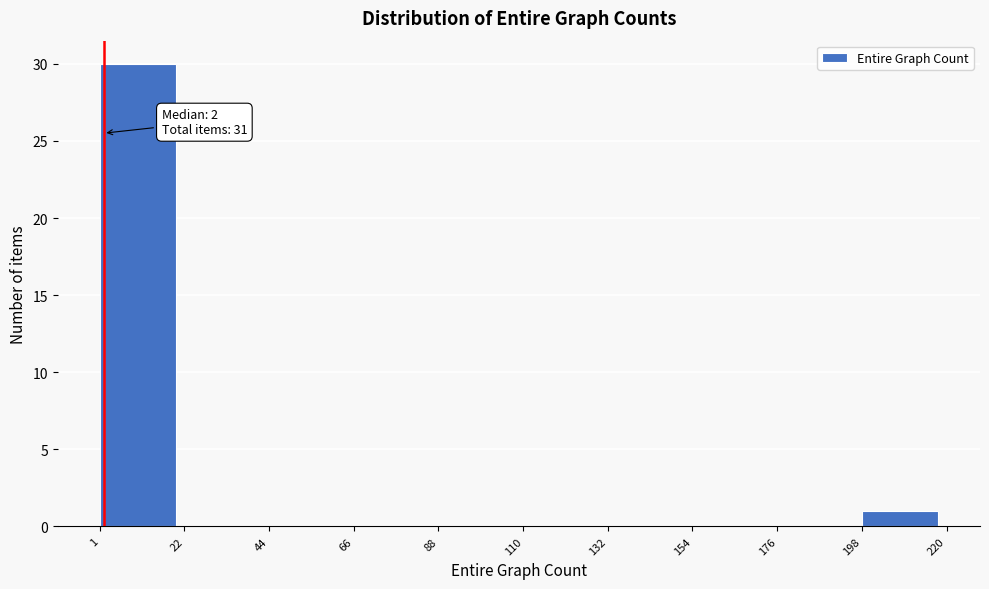

Which range on the x-axis has the tallest bar?

1 to 22